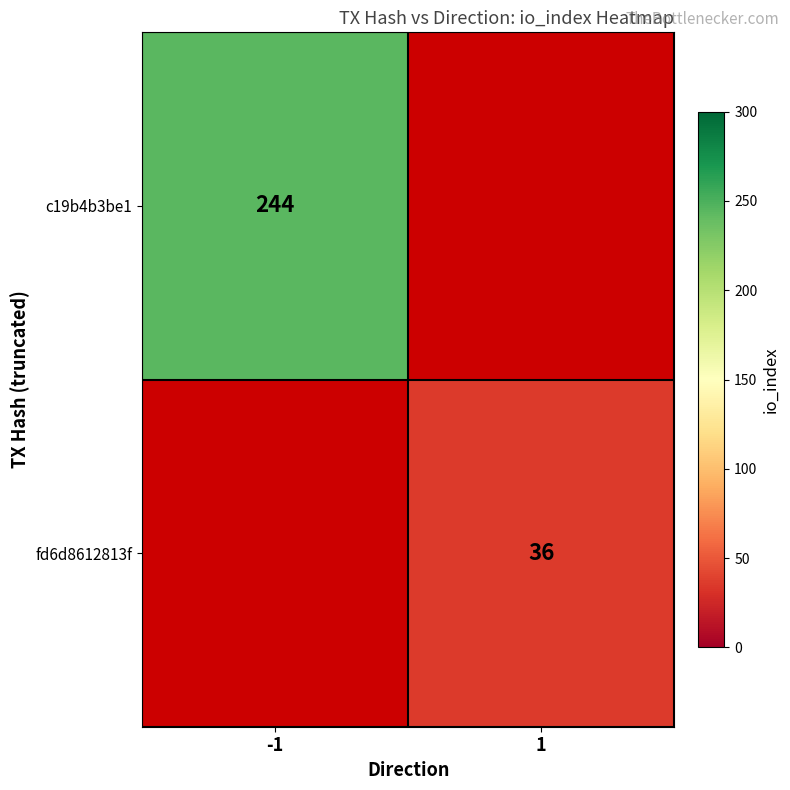

What is the smallest value displayed?

36.0